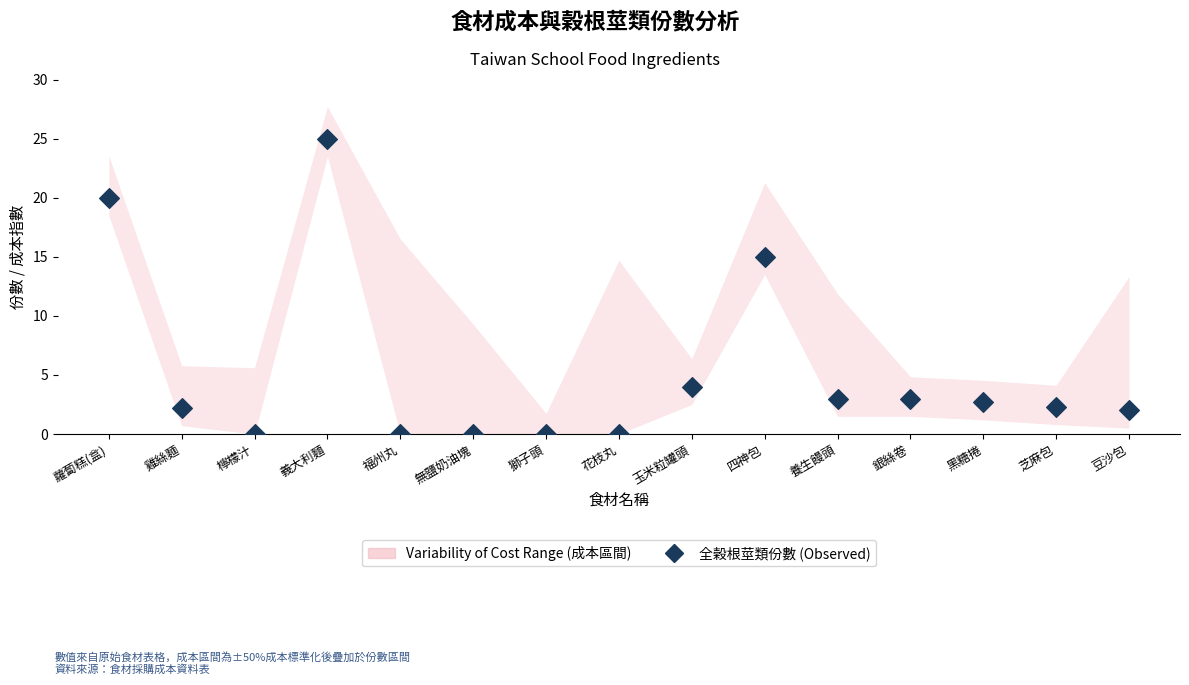

What Y value in the scatter plot is closest to 12?

15.0